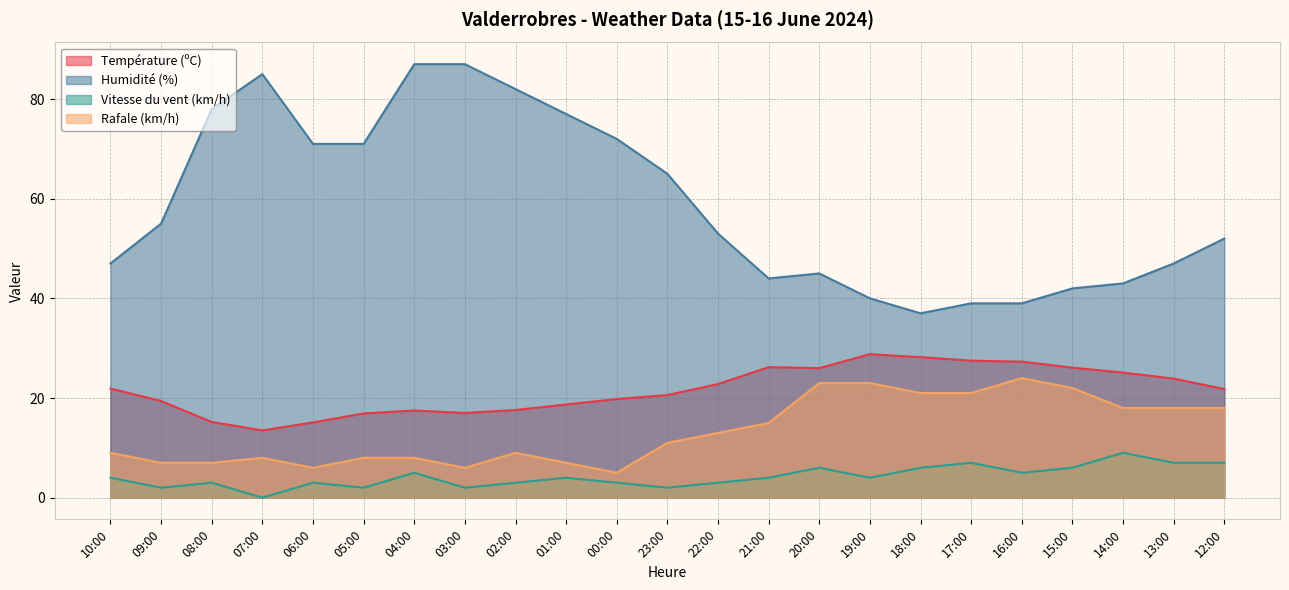

At how many categories does at least one series exceed 0?

23